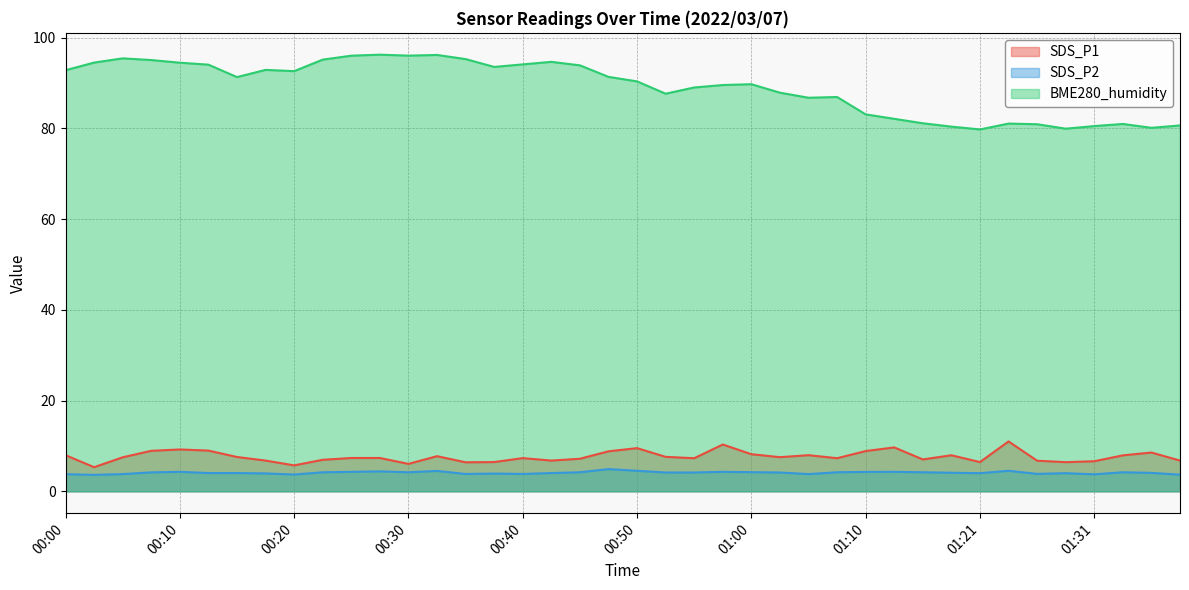

Reading left to right, what are all the values shown in this chart?

SDS_P1: 8.0	5.3	7.5	8.9	9.2	9.0	7.6	6.8	5.7	7.0	7.3	7.3	6.0	7.8	6.4	6.5	7.3	6.8	7.2	8.8	9.5	7.6	7.3	10.3	8.2	7.5	8.0	7.3	8.9	9.7	7.0	8.0	6.5	11.0	6.8	6.4	6.6	7.9	8.6	6.8
SDS_P2: 3.8	3.6	3.8	4.2	4.3	4.0	4.0	4.0	3.7	4.2	4.3	4.4	4.2	4.5	3.8	3.9	3.8	4.0	4.2	4.9	4.5	4.2	4.2	4.3	4.2	4.2	3.8	4.2	4.3	4.3	4.2	4.1	4.0	4.5	3.9	4.0	3.8	4.2	4.1	3.7
BME280_humidity: 92.8	94.5	95.4	95.1	94.5	94.0	91.3	92.9	92.6	95.2	96.0	96.2	96.0	96.2	95.3	93.5	94.1	94.7	93.9	91.4	90.4	87.7	89.0	89.6	89.7	87.9	86.8	86.9	83.1	82.1	81.1	80.4	79.8	81.1	80.9	79.9	80.5	81.0	80.1	80.7